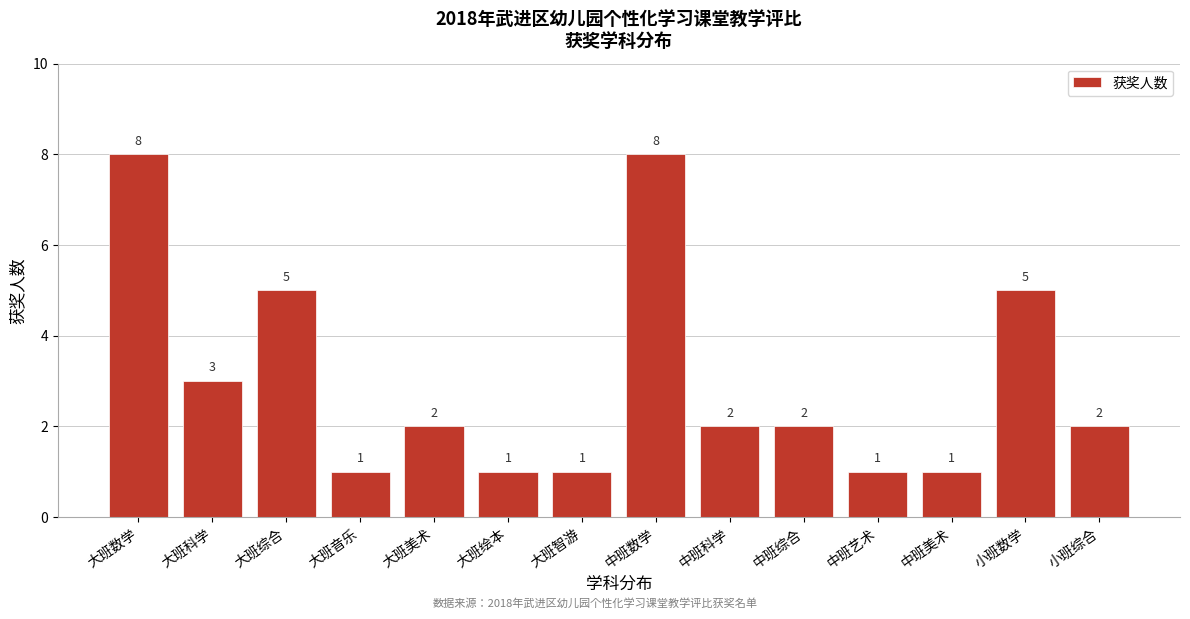

Reading left to right, what are all the values shown in this chart?

8	3	5	1	2	1	1	8	2	2	1	1	5	2